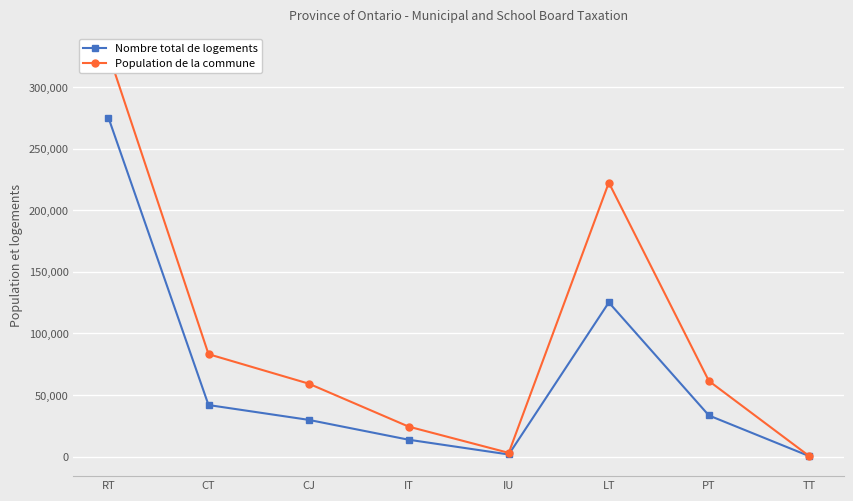

What value does the Nombre total de logements series have at IT, to the nearest 100?

13700